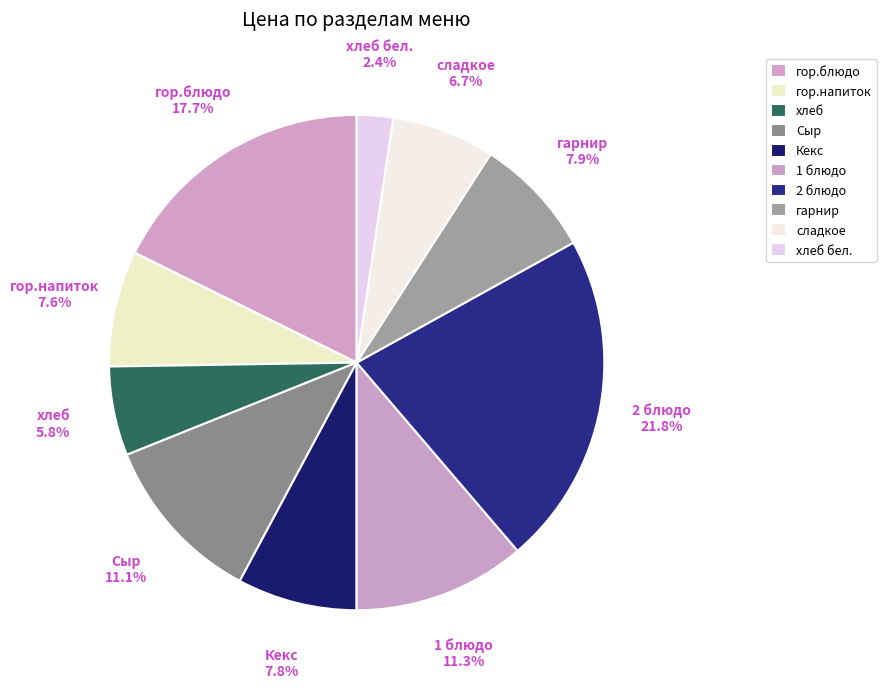

To the nearest percent, what portion does сладкое represent?

7%